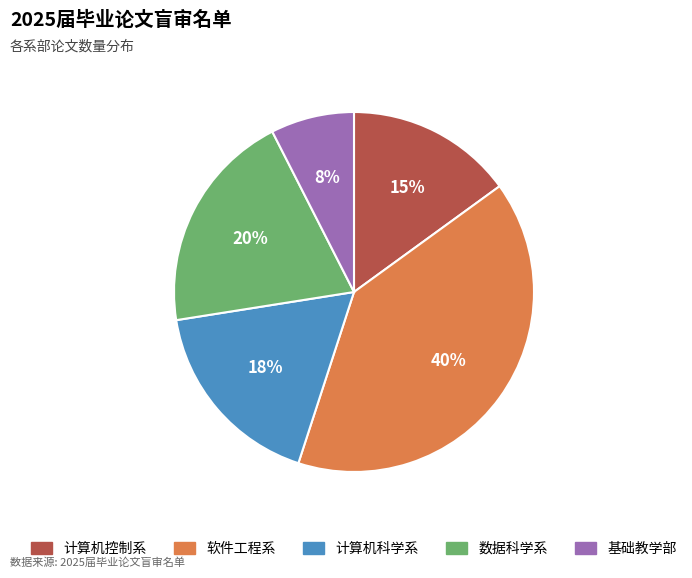

To the nearest percent, what portion does 数据科学系 represent?

20%